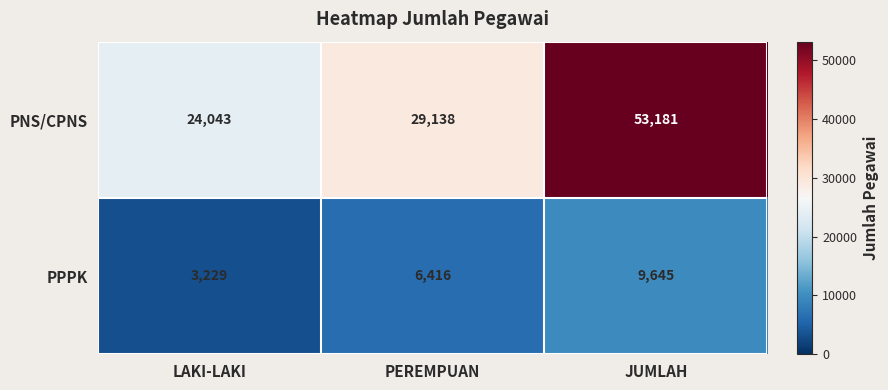

At which label is PPPK closest to 6437?

PEREMPUAN